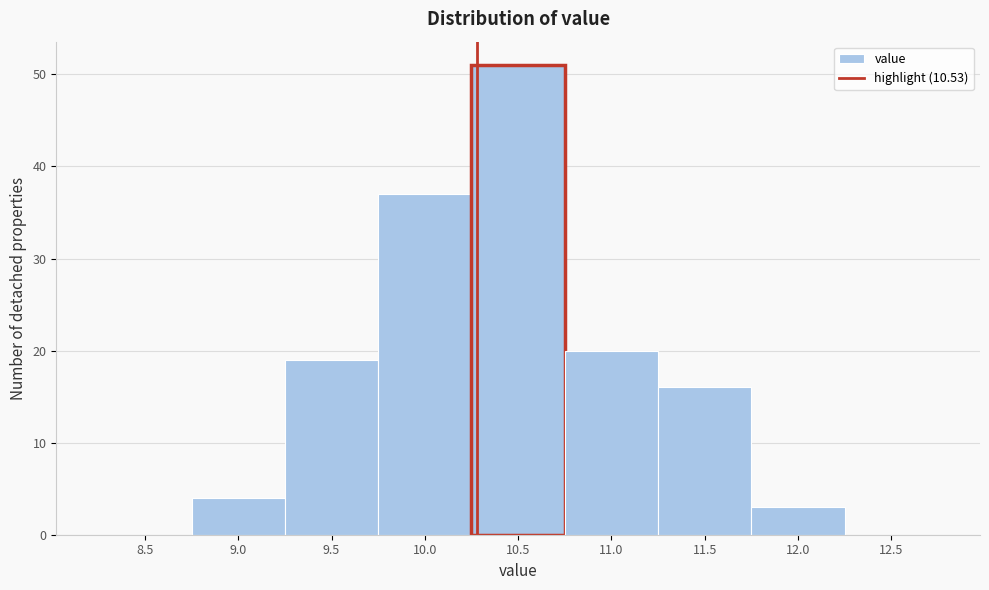

Reading left to right, extract all data points from this chart.

8.5=0	9.0=4	9.5=19	10.0=37	10.5=51	11.0=20	11.5=16	12.0=3	12.5=0